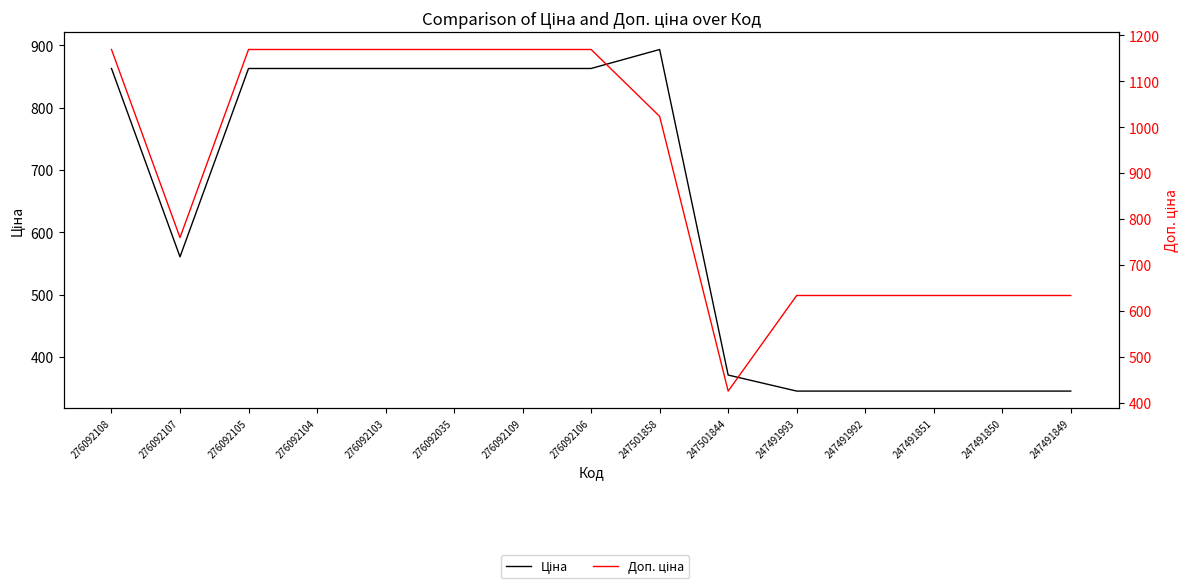

What is the sum of the Доп. ціна values at 276092107 and 276092108?

1929.2